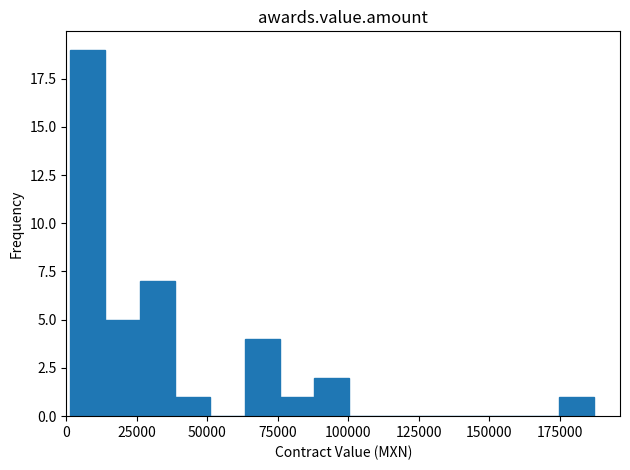

Read against the x-axis, roughly where is the centre of the tallest bar?

5000